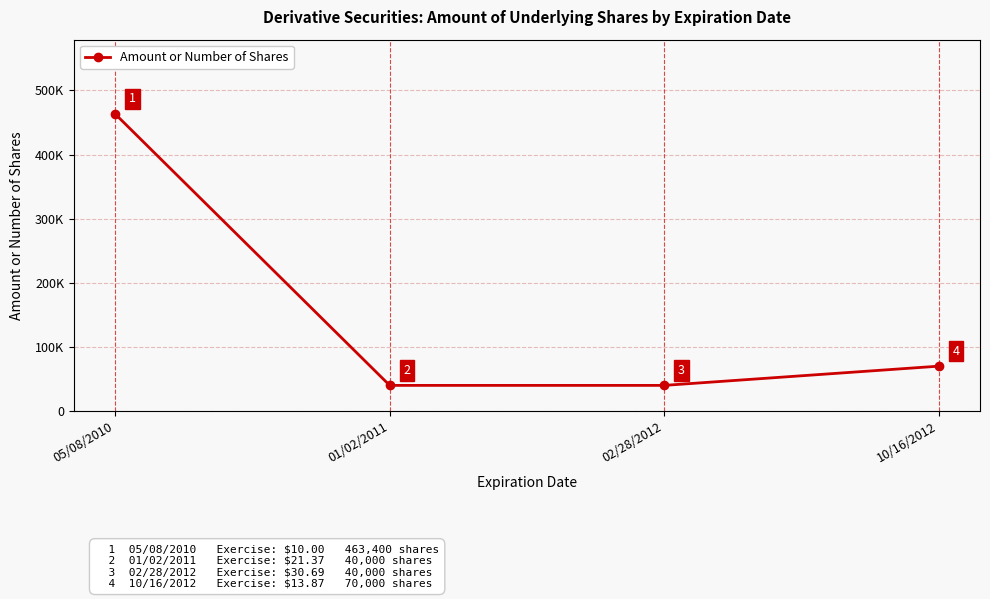

What is the minimum value shown in the chart?

40000